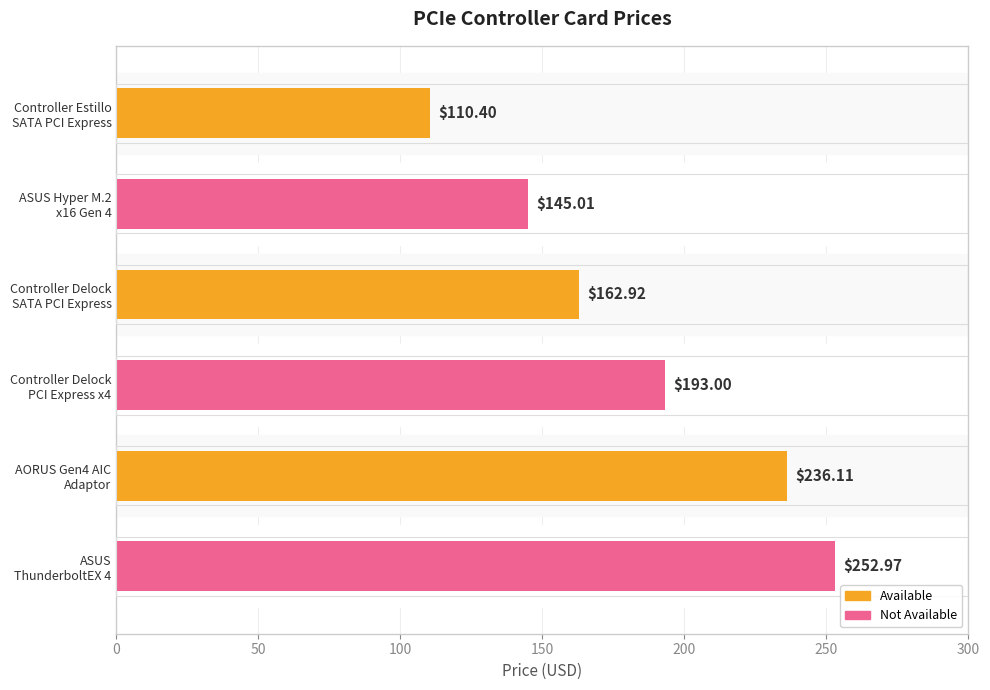

Rank the categories by value from highest to lowest.

ASUS
ThunderboltEX 4, AORUS Gen4 AIC
Adaptor, Controller Delock
PCI Express x4, Controller Delock
SATA PCI Express, ASUS Hyper M.2
x16 Gen 4, Controller Estillo
SATA PCI Express